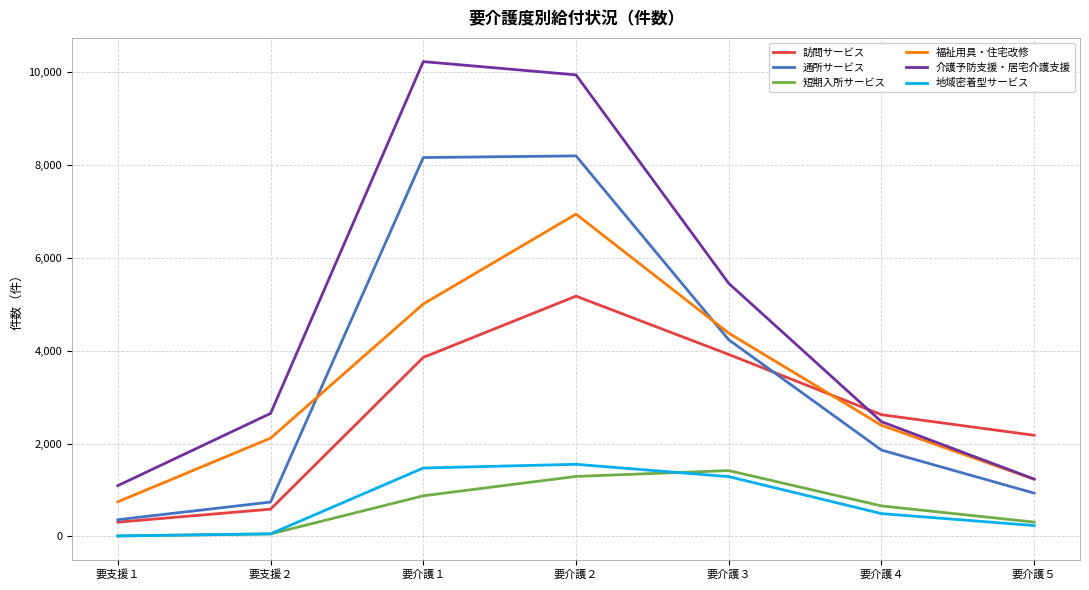

Rank the series by their maximum value, from highest to lowest.

介護予防支援・居宅介護支援, 通所サービス, 福祉用具・住宅改修, 訪問サービス, 地域密着型サービス, 短期入所サービス